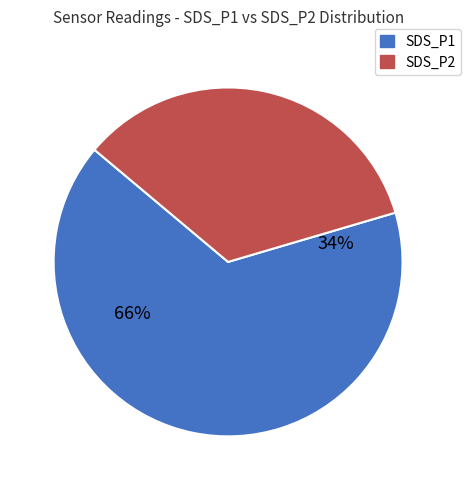

How many segments does this pie chart have?

2